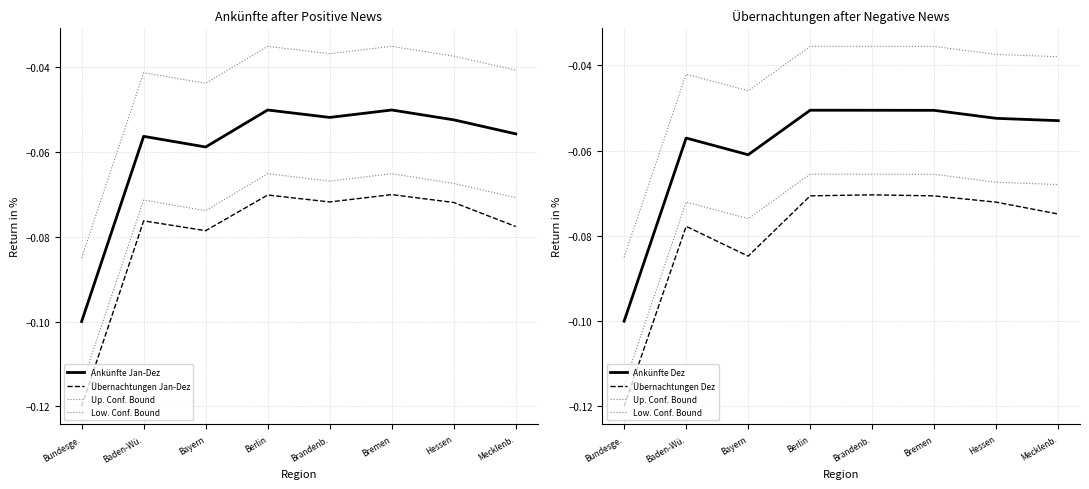

What position from the right is Hessen?

2